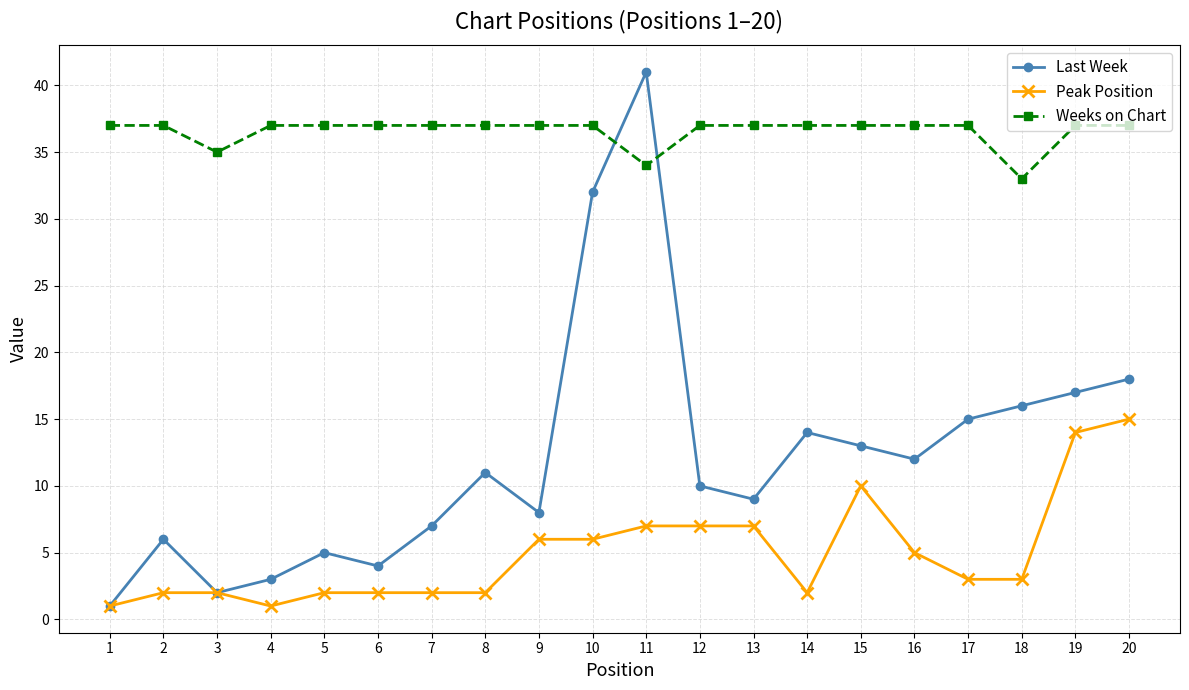

After their last crossing, which series has the higher values: Weeks on Chart or Last Week?

Weeks on Chart